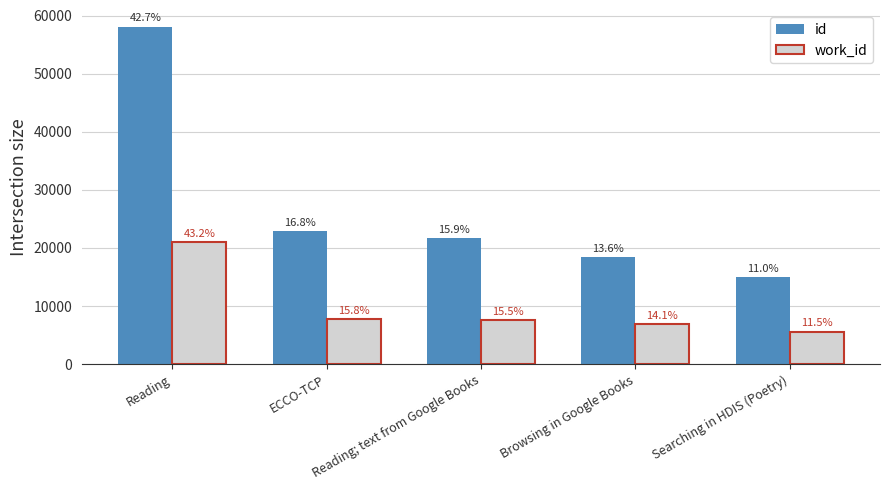

What position from the left is ECCO-TCP?

2